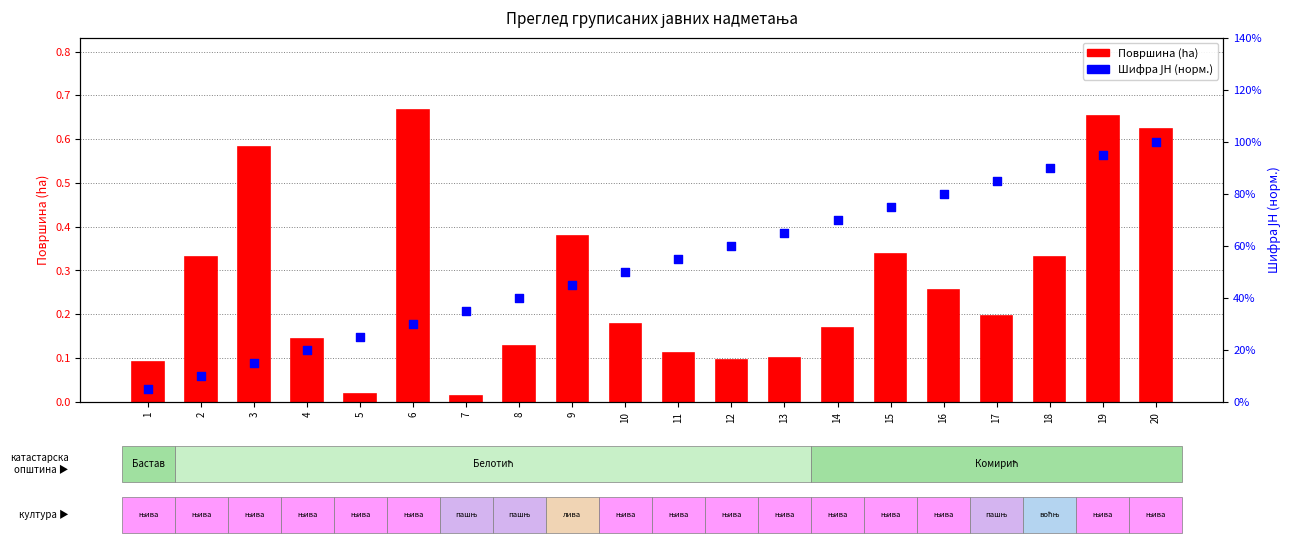

Which series has the widest spread of Y values?

Шифра ЈН (норм.)